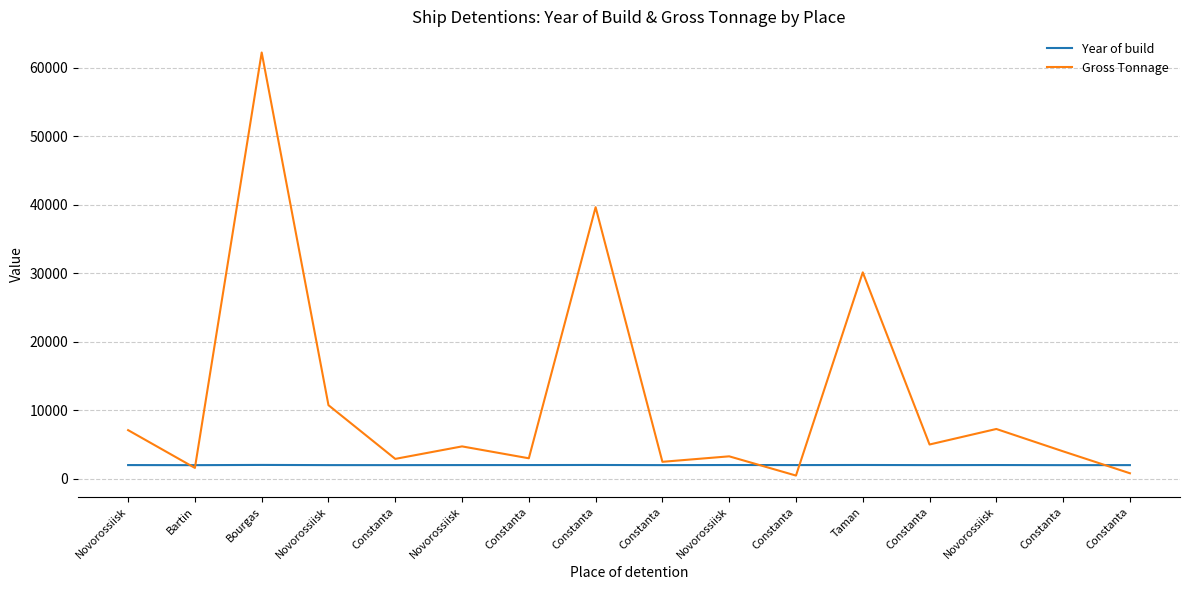

How many times do Year of build and Gross Tonnage cross each other?

5